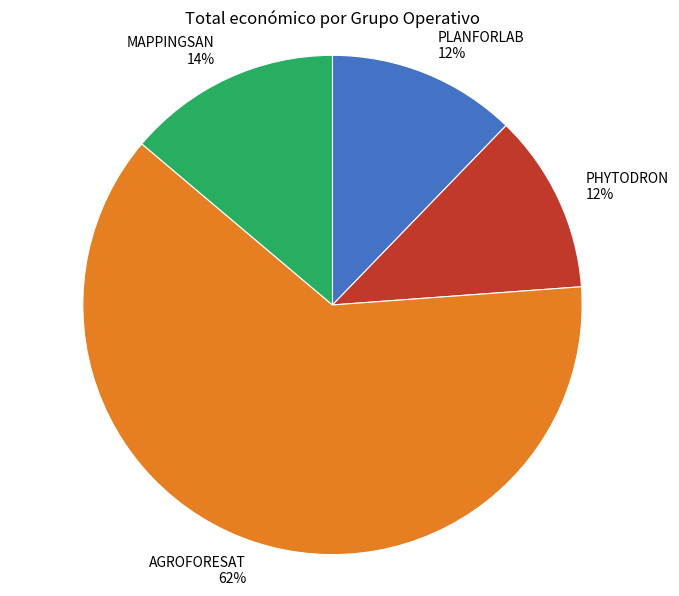

What is the majority slice?

AGROFORESAT